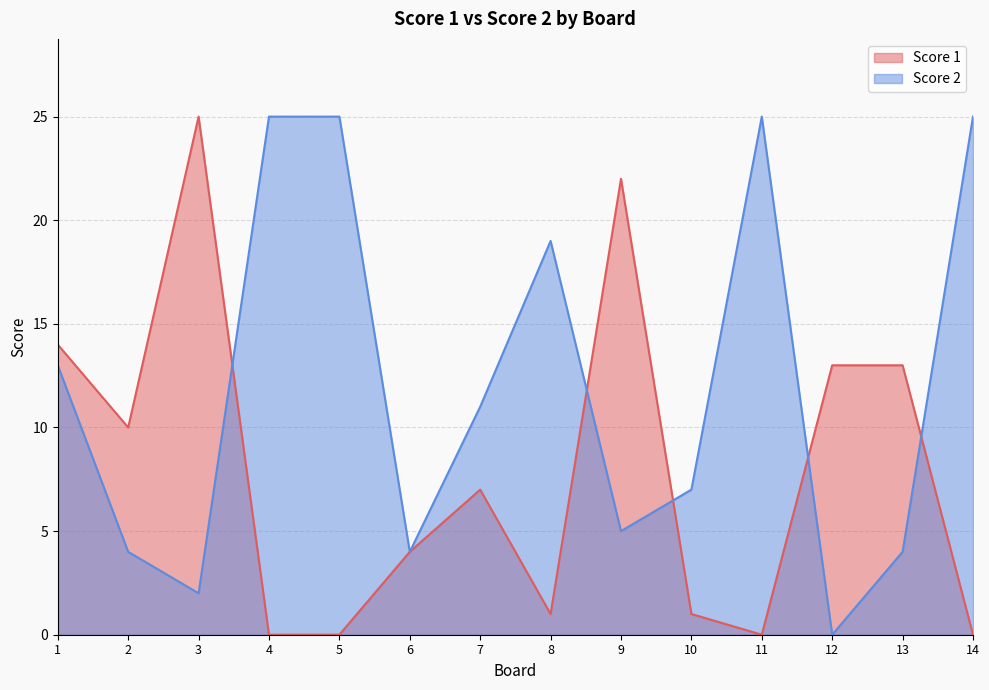

How many interior local valleys does the Score 1 series have?

3